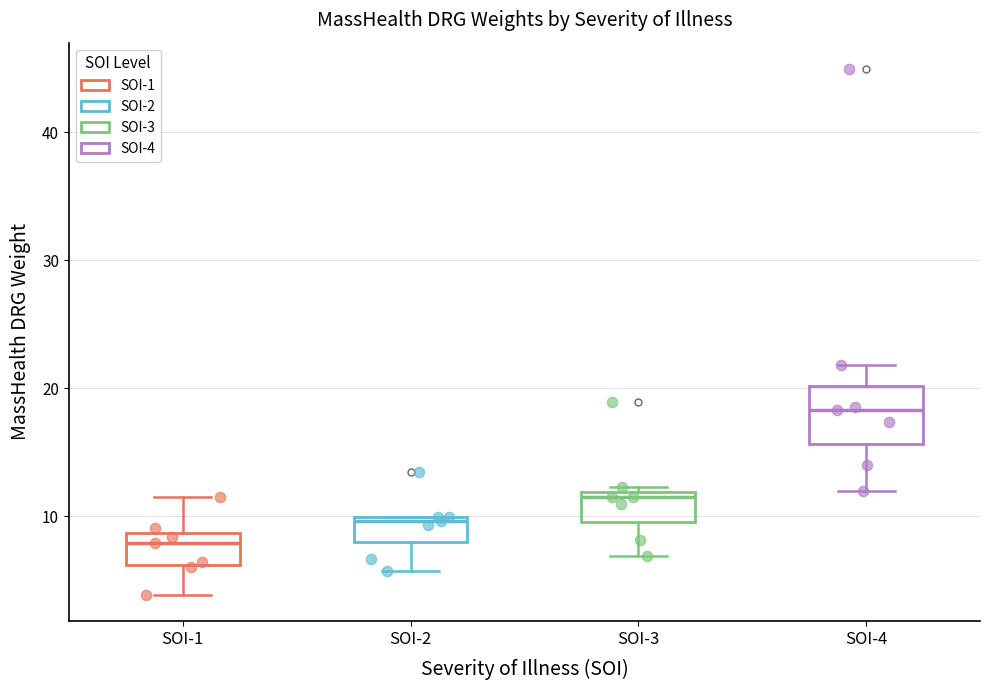

Which box is the tallest, from its lower edge to its upper edge?

SOI-4